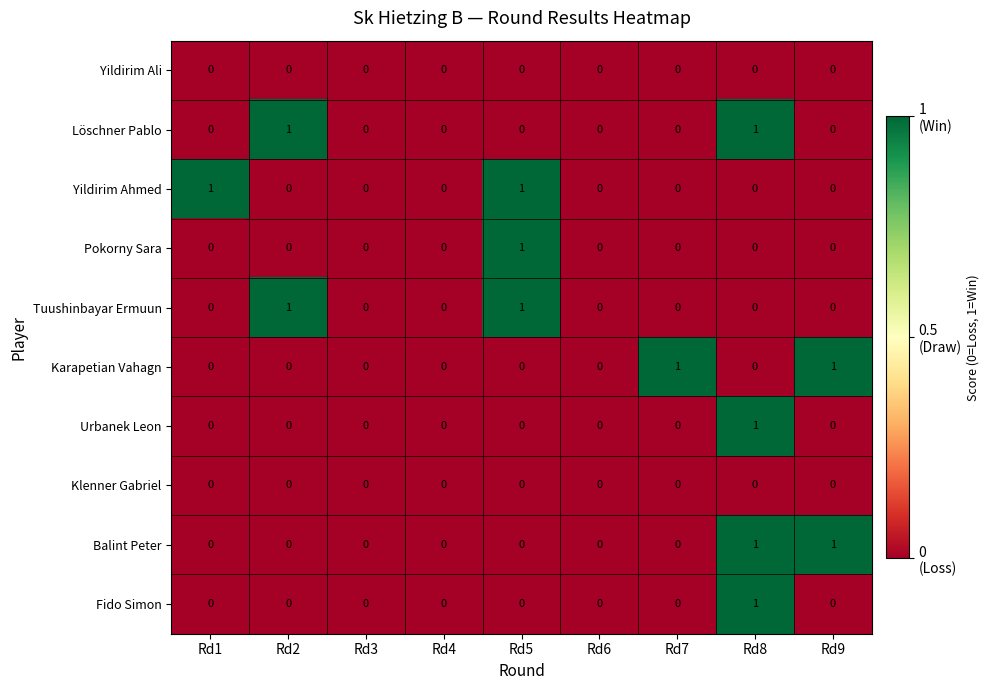

Is the value of Yildirim Ali at Rd7 greater than the value of Fido Simon at Rd8?

No